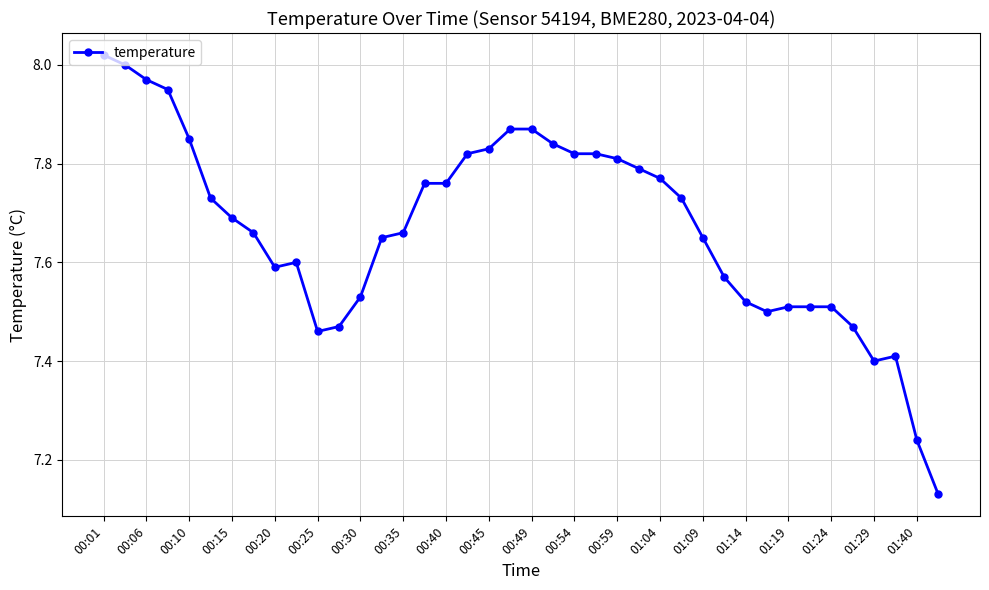

What is the difference between the maximum and minimum values?

0.9